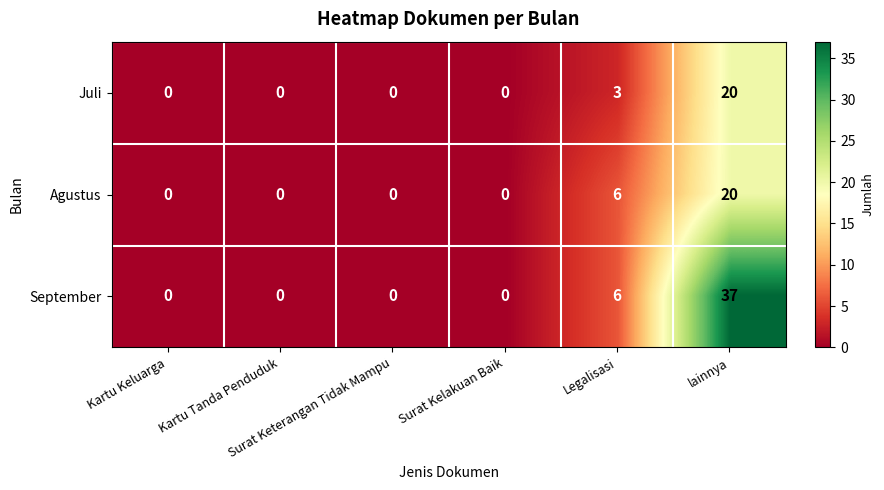

At how many categories does at least one series exceed 29?

1